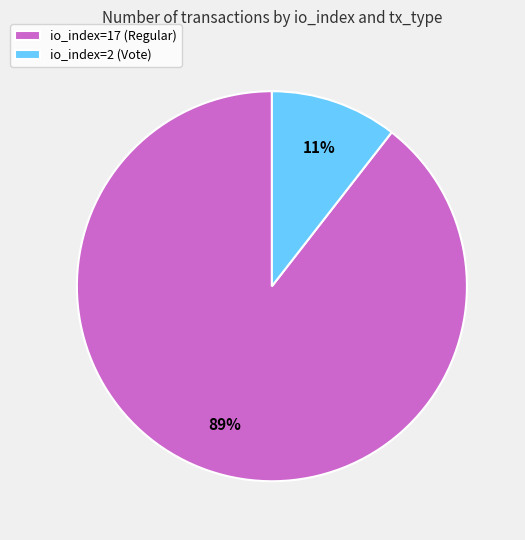

Rank the categories by value from highest to lowest.

io_index=17 (Regular), io_index=2 (Vote)